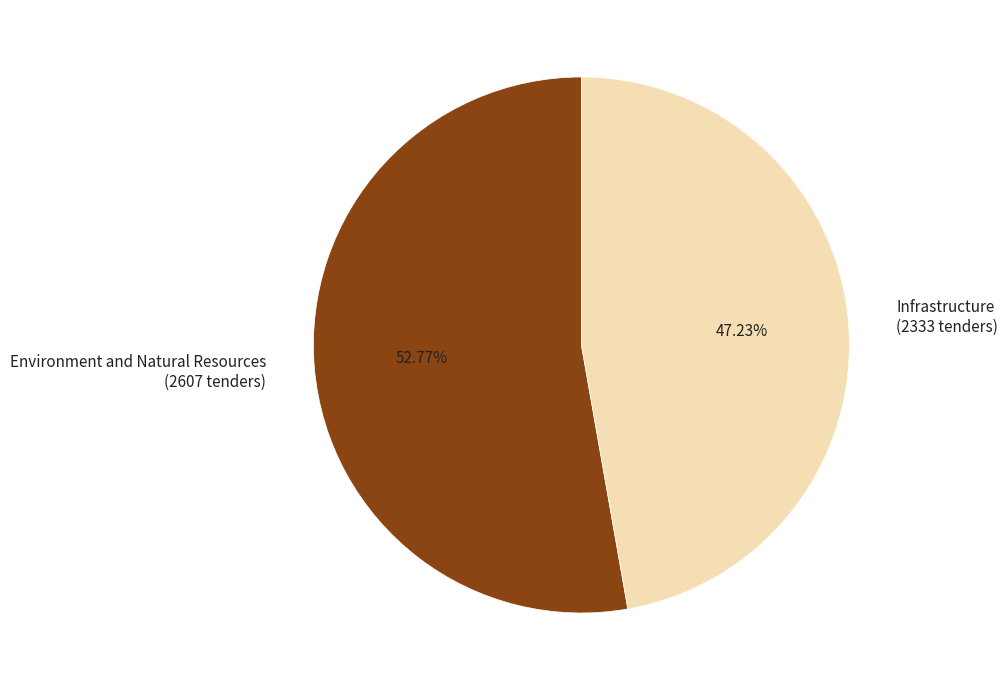

To the nearest percent, what is the average slice percentage?

50%